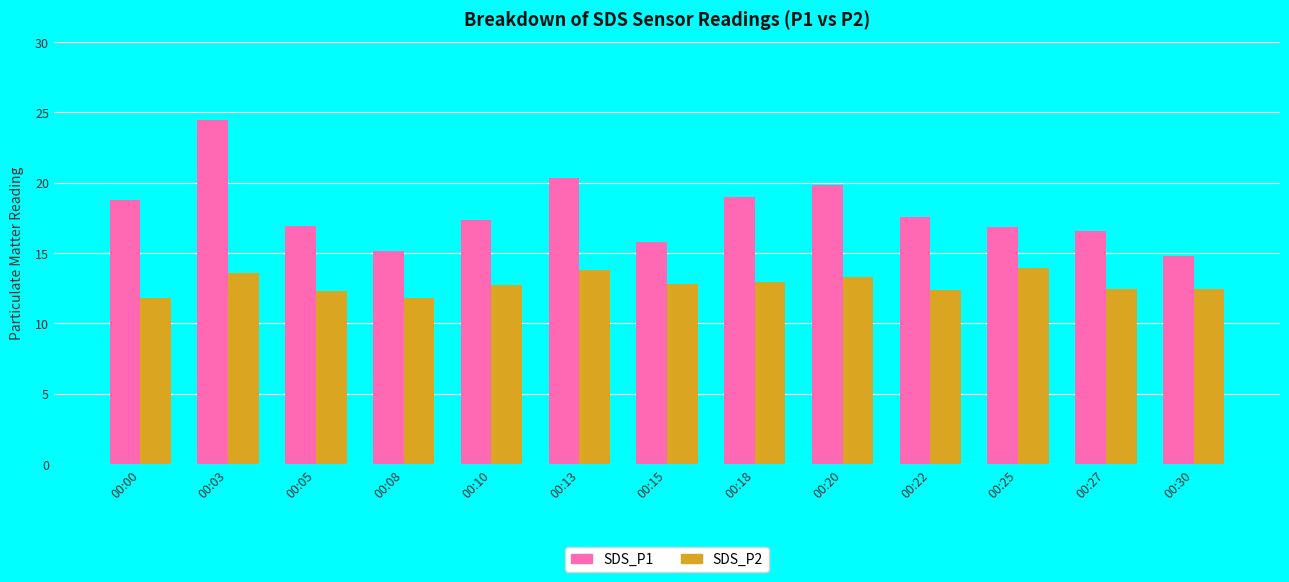

Which series has the widest spread of values?

SDS_P1